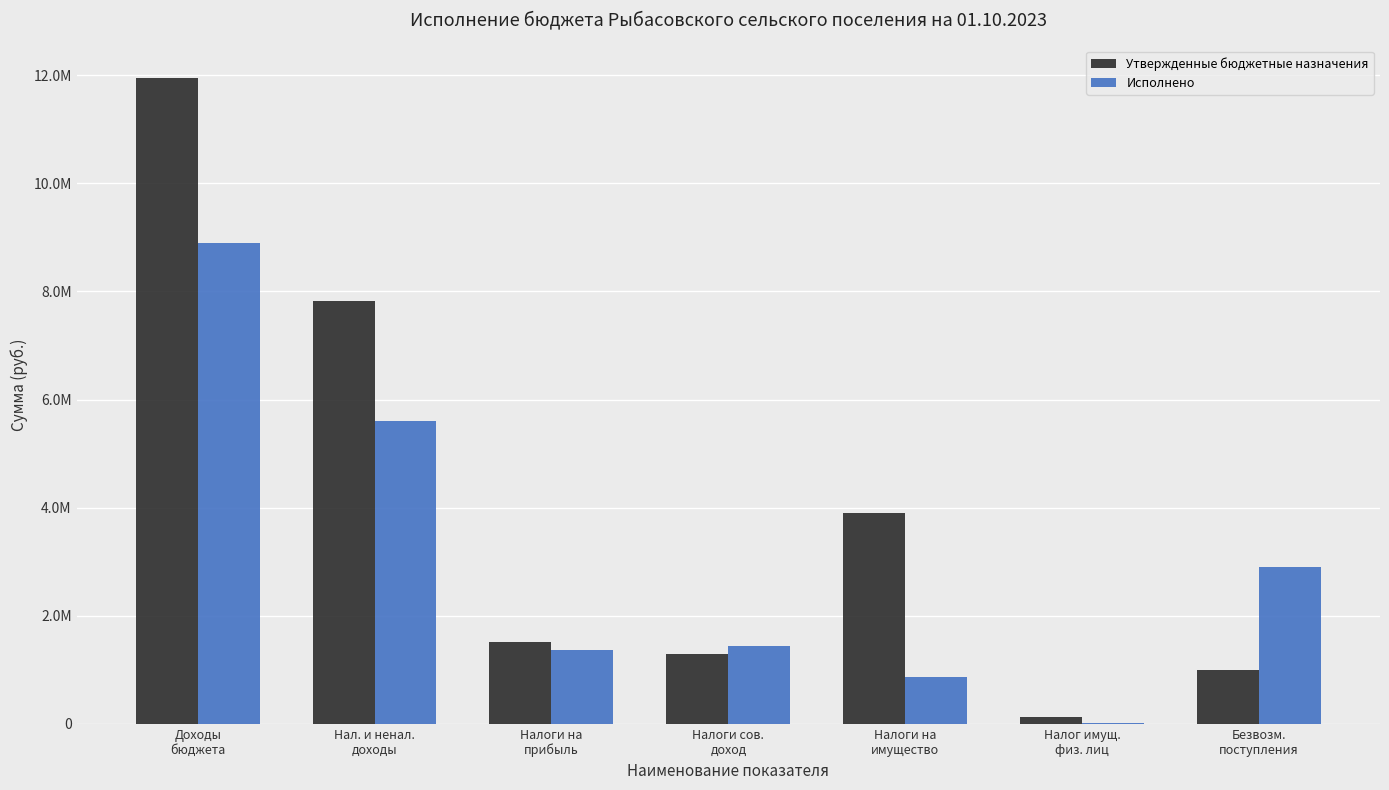

Which category has the lowest value in the Утвержденные бюджетные назначения series?

Налог имущ.
физ. лиц